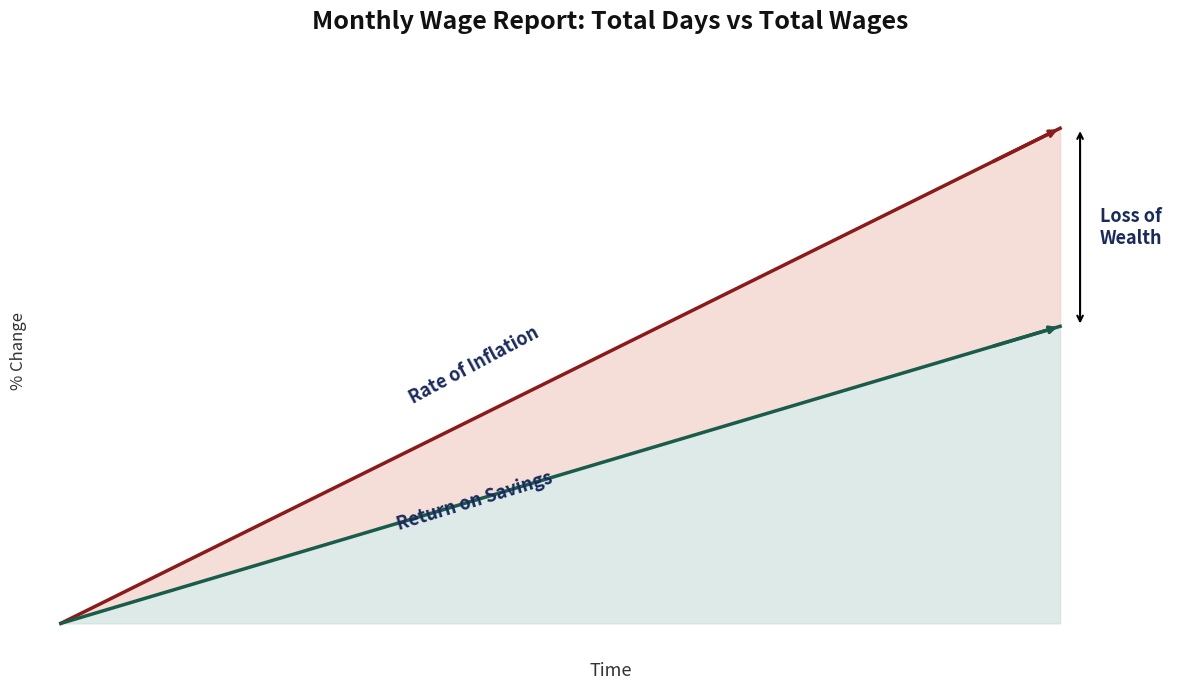

The value of Rate of Inflation at 20 is 0.2. True or false?

False